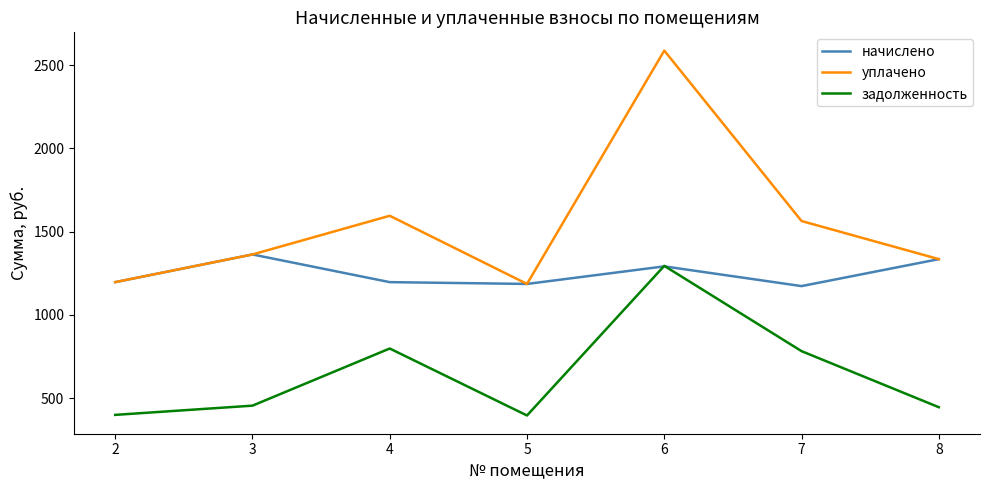

Where does the начислено series first go above 1196?

2